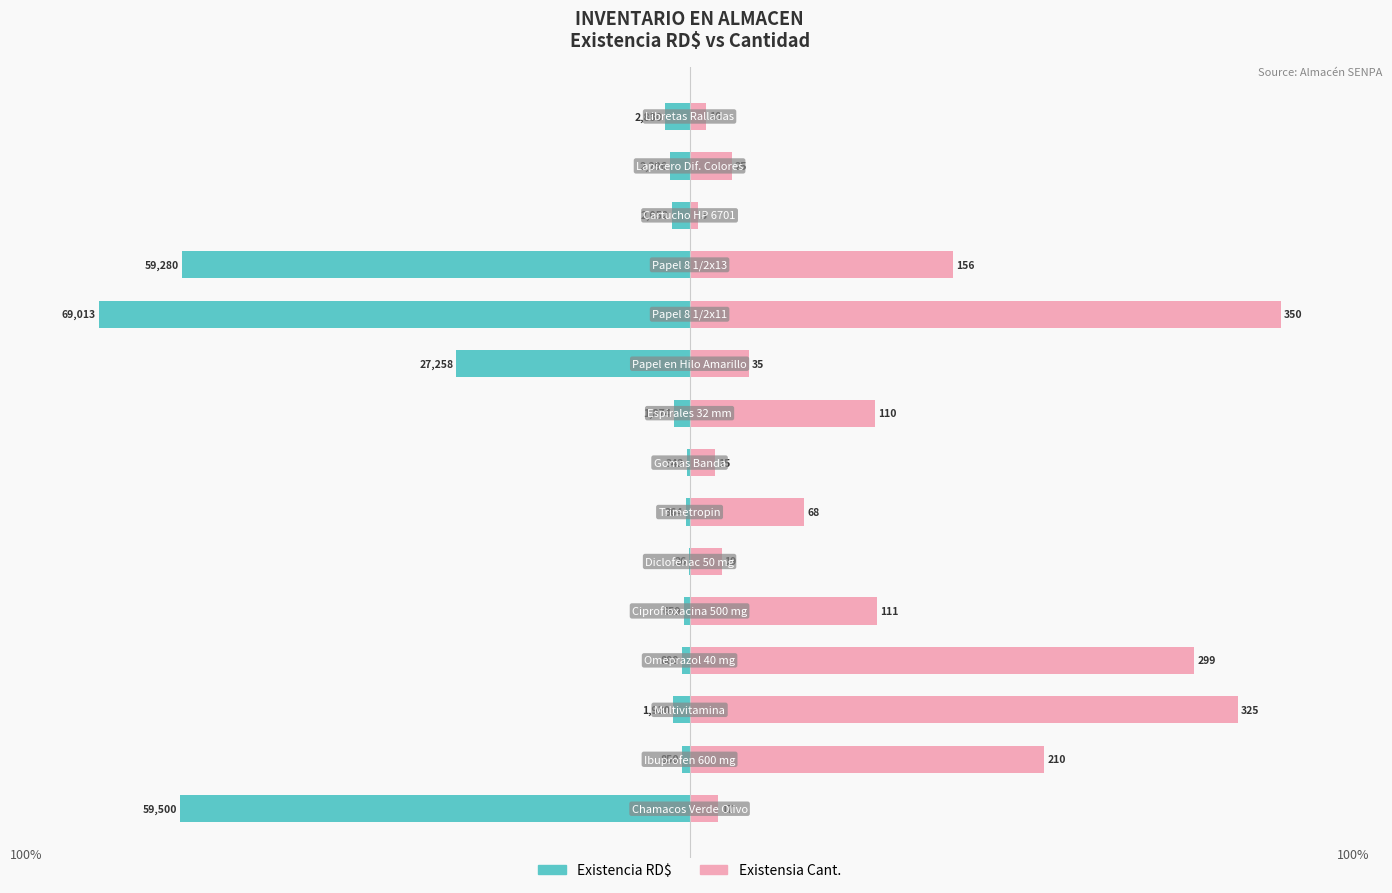

True or false: Existensia Cant. has a value of 2.1 at 13.

False